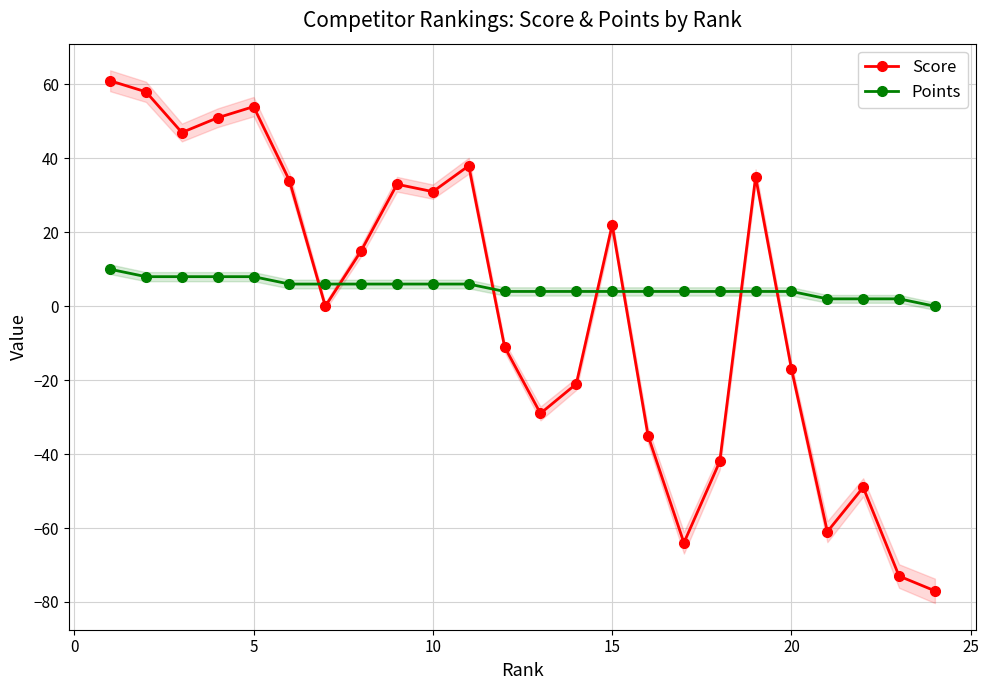

True or false: Points has a value of 6 at 10.

True